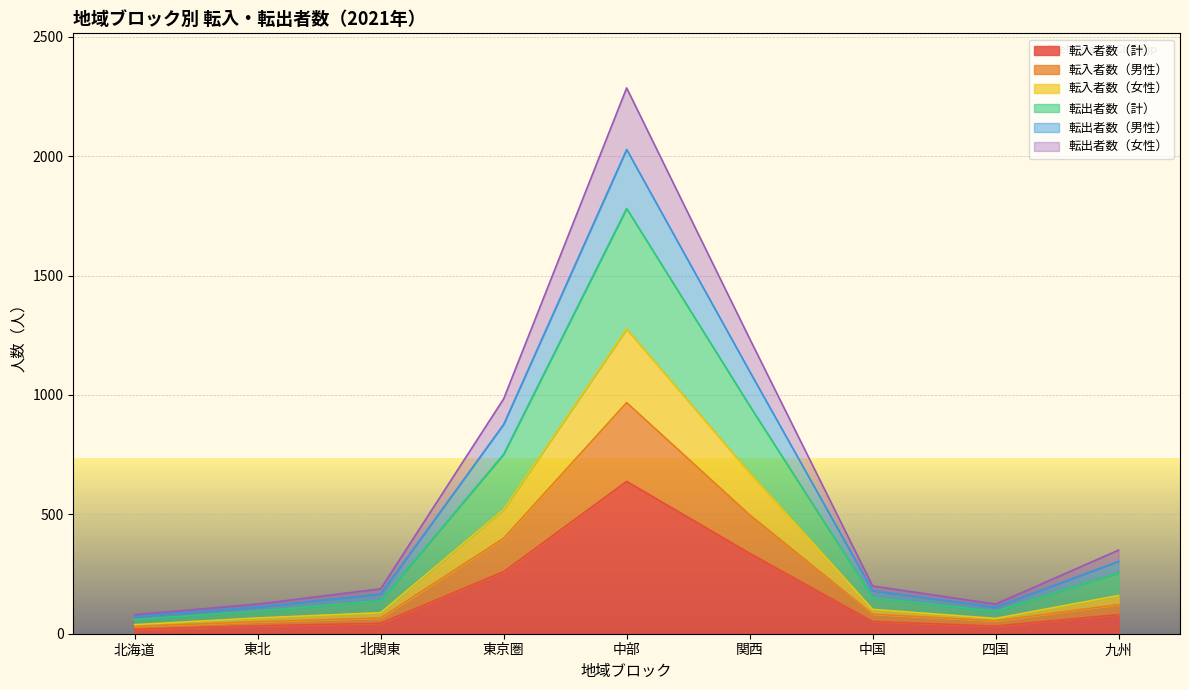

Is the value of 転出者数（男性） at 北海道 greater than the value of 転入者数（女性） at 中部?

No